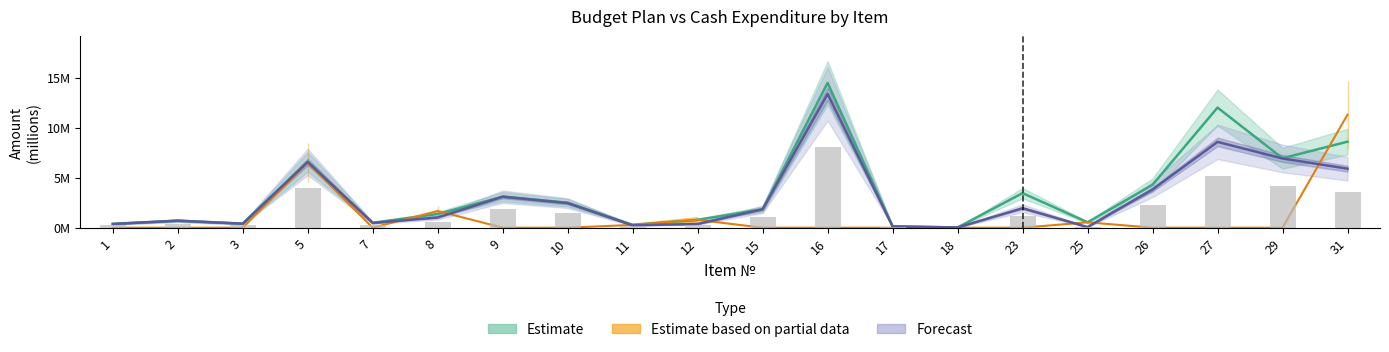

What is the approximate value of cash at 9?

3.1